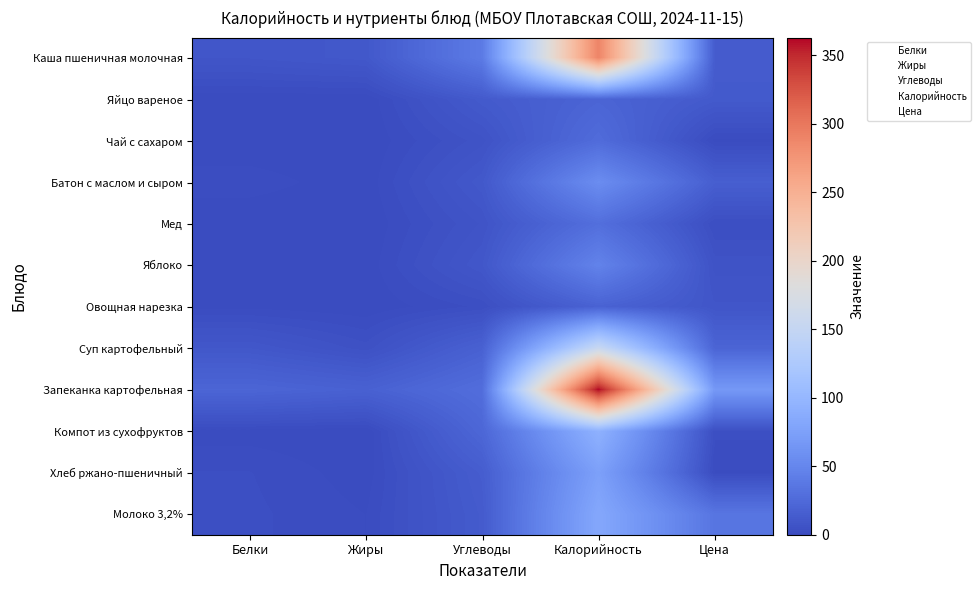

At which category is the sum across all series the highest?

Калорийность